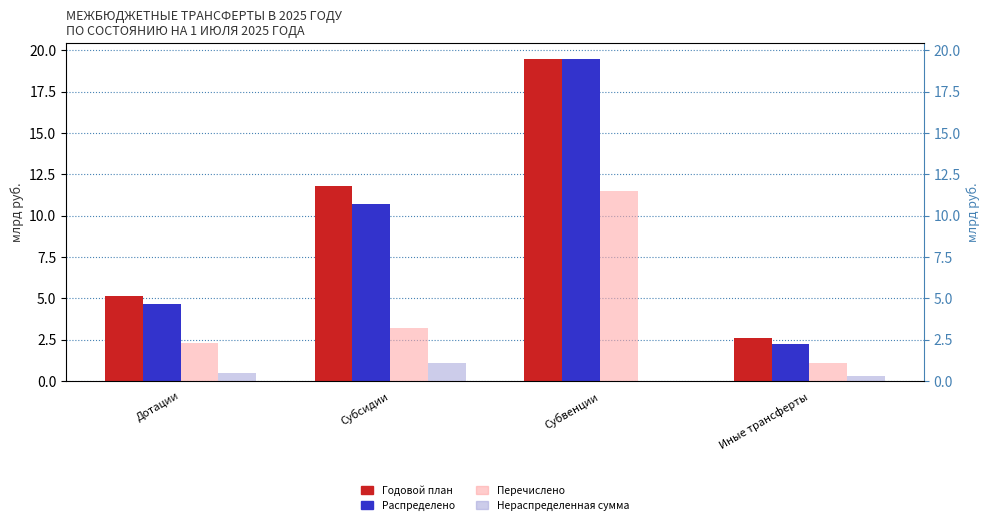

What is the difference between the Распределено values at Дотации and Иные трансферты?

2.4